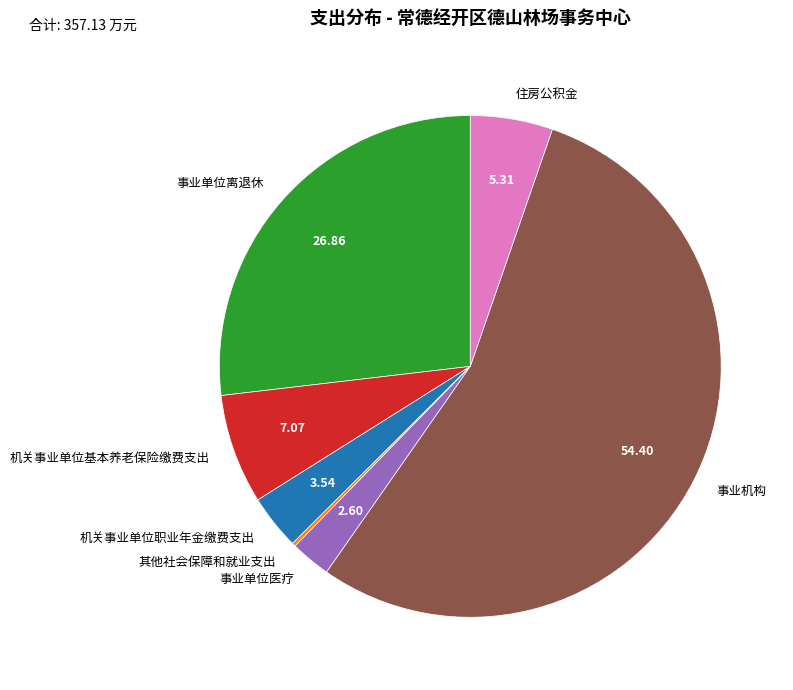

Does 机关事业单位基本养老保险缴费支出 represent more than half of the total?

No